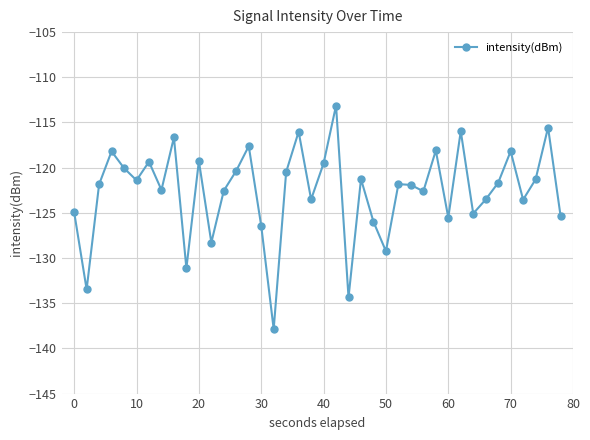

What is the sum of all values?

-4905.5